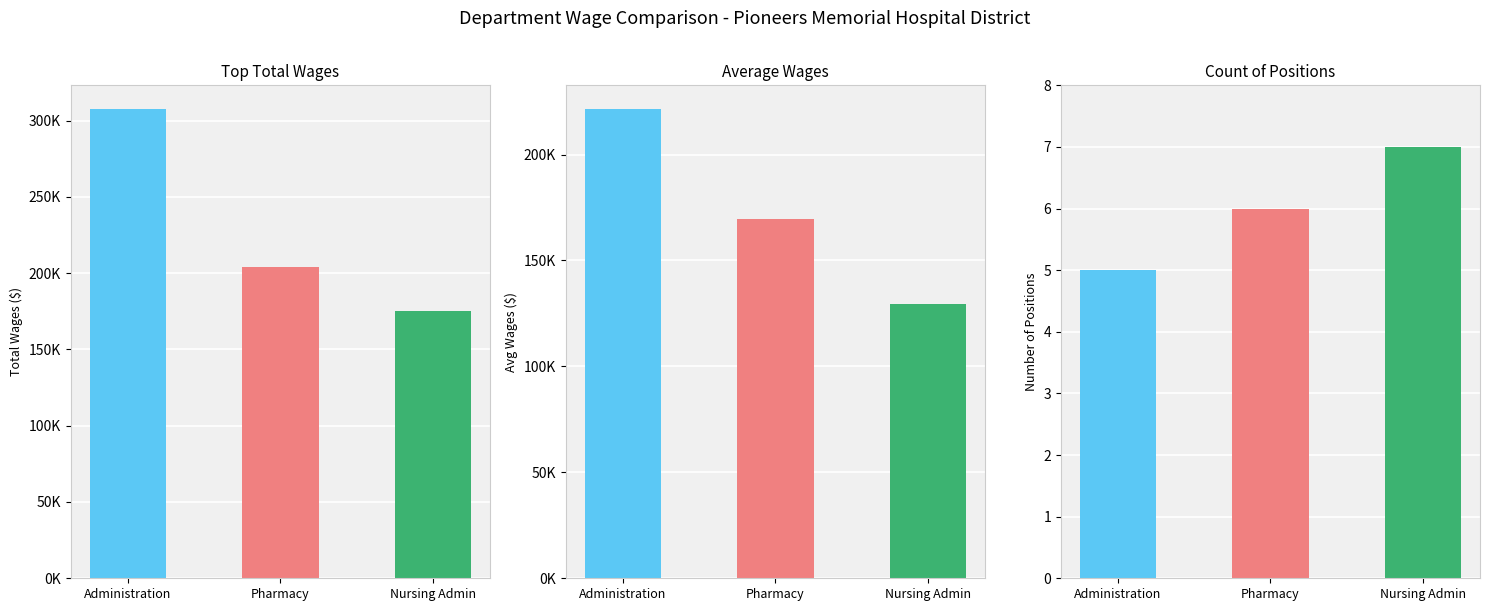

Where is the data nearest to the value 241337?

Pharmacy